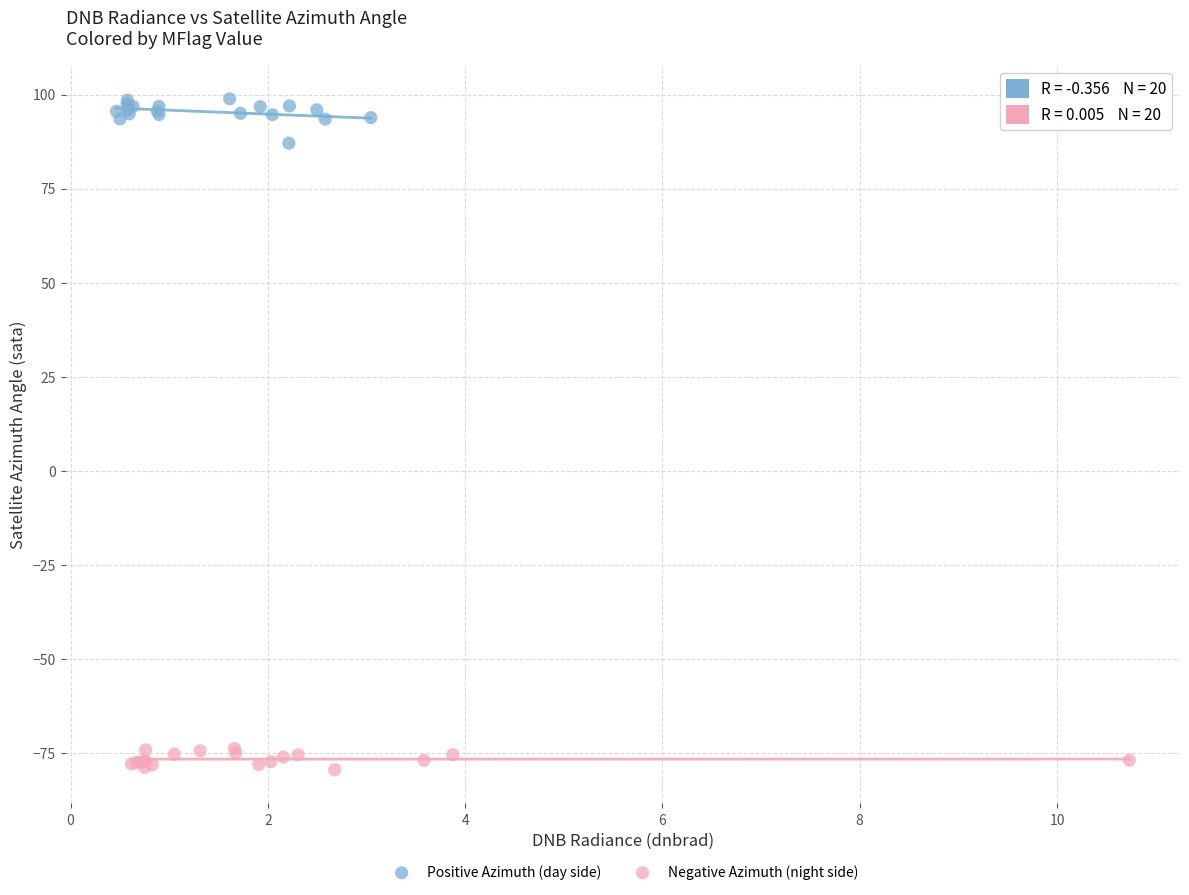

Which series reaches the maximum Y coordinate?

Positive Azimuth (day side)